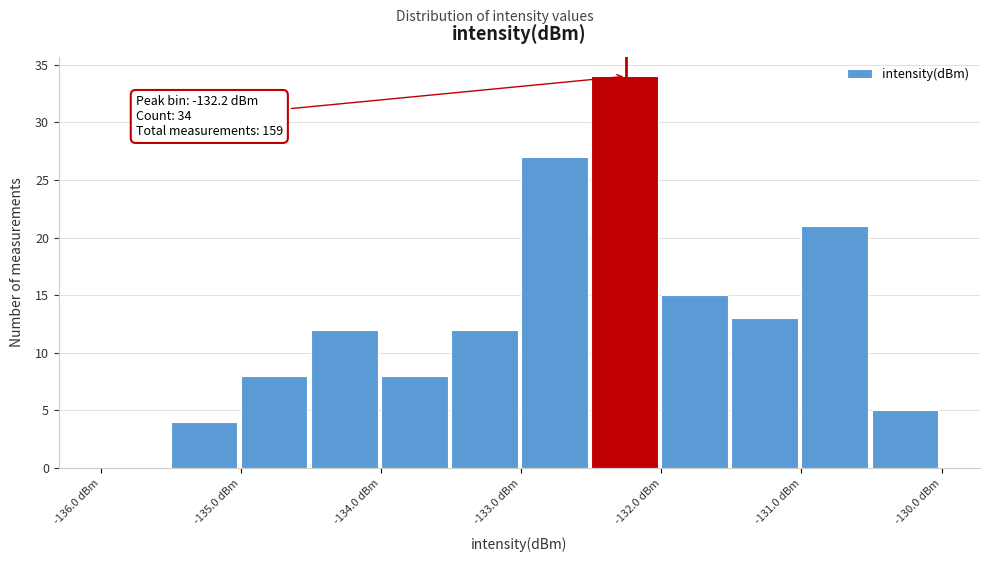

Which range on the x-axis has the tallest bar?

-132.5 to -132.0